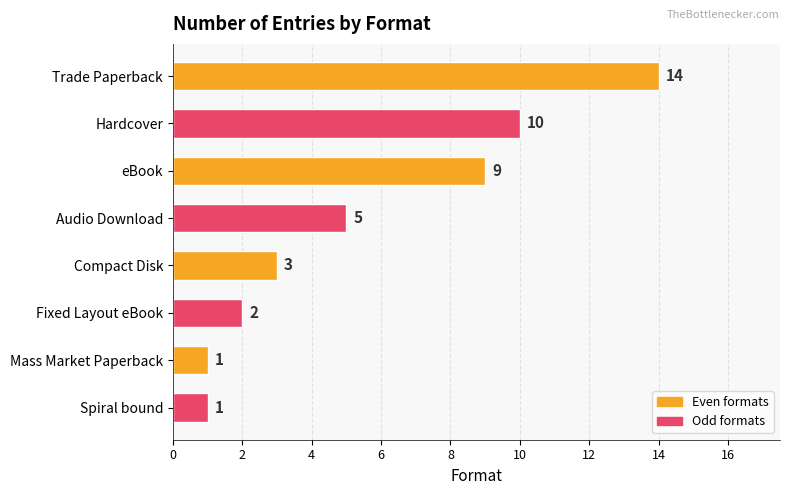

Reading top to bottom, transcribe all the data shown in this chart.

14	10	9	5	3	2	1	1